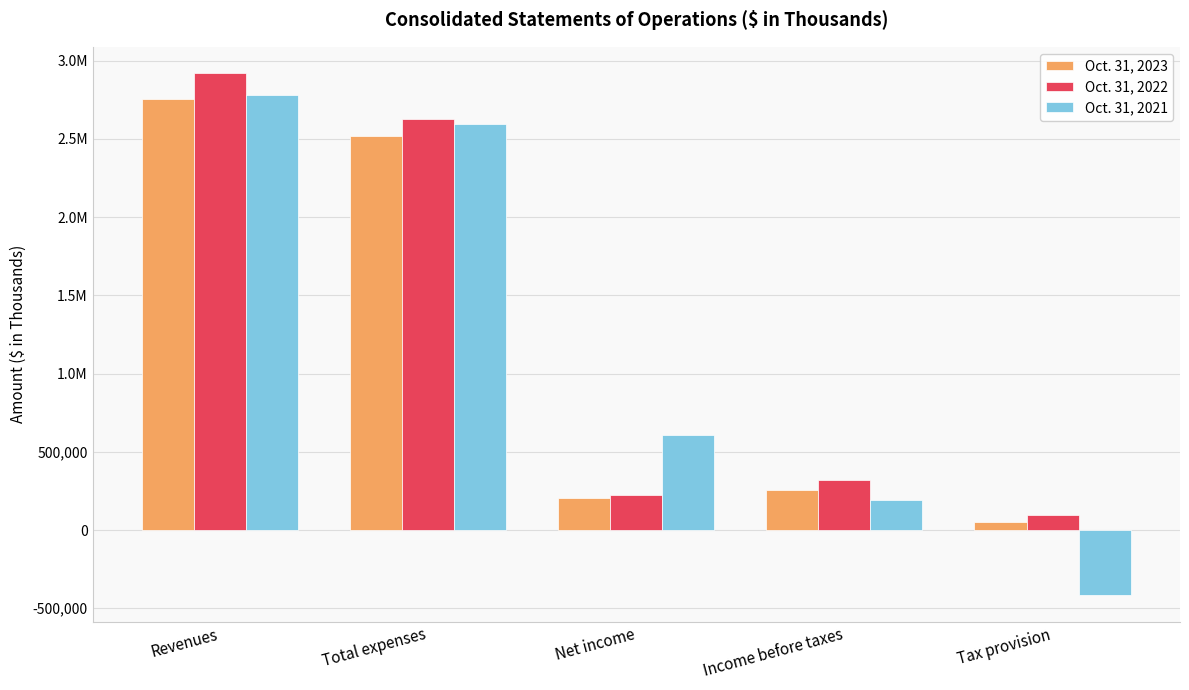

What are all the series names shown in the legend?

Oct. 31, 2023, Oct. 31, 2022, Oct. 31, 2021